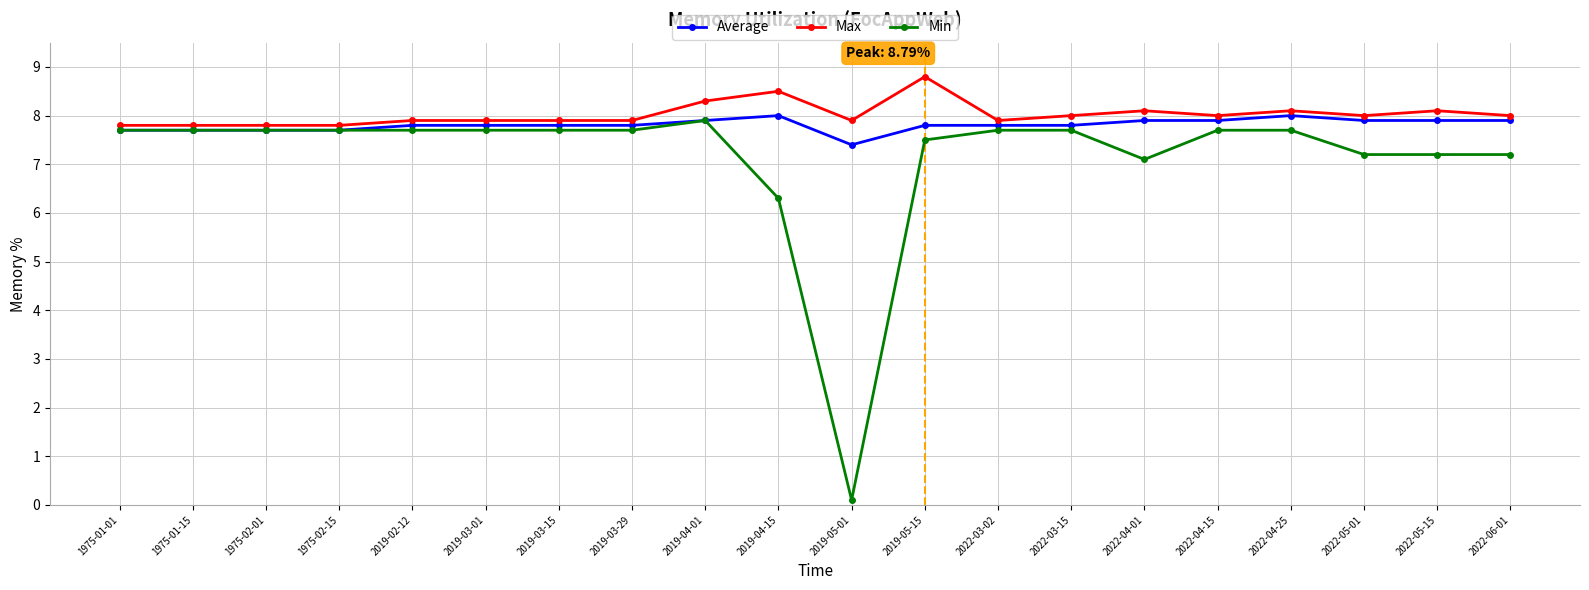

What is the value of the Min point at the 9th from the left?

7.9